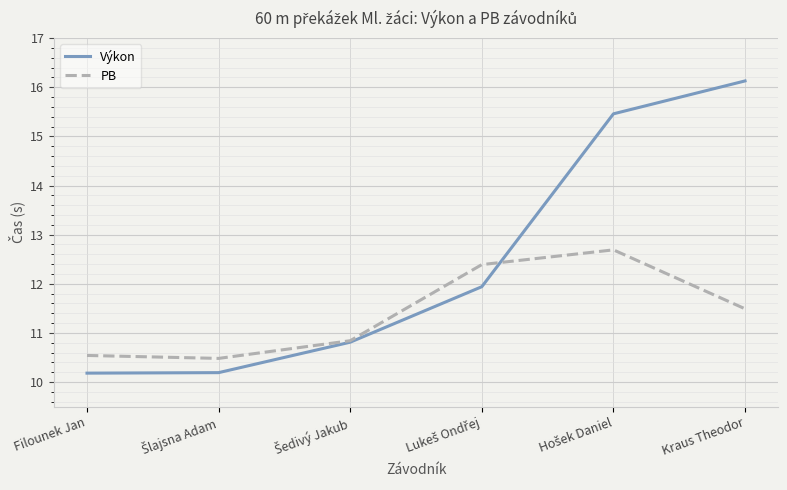

Reading left to right, transcribe all the data shown in this chart.

Výkon: 10.2	10.2	10.8	11.9	15.5	16.1
PB: 10.5	10.5	10.8	12.4	12.7	11.5